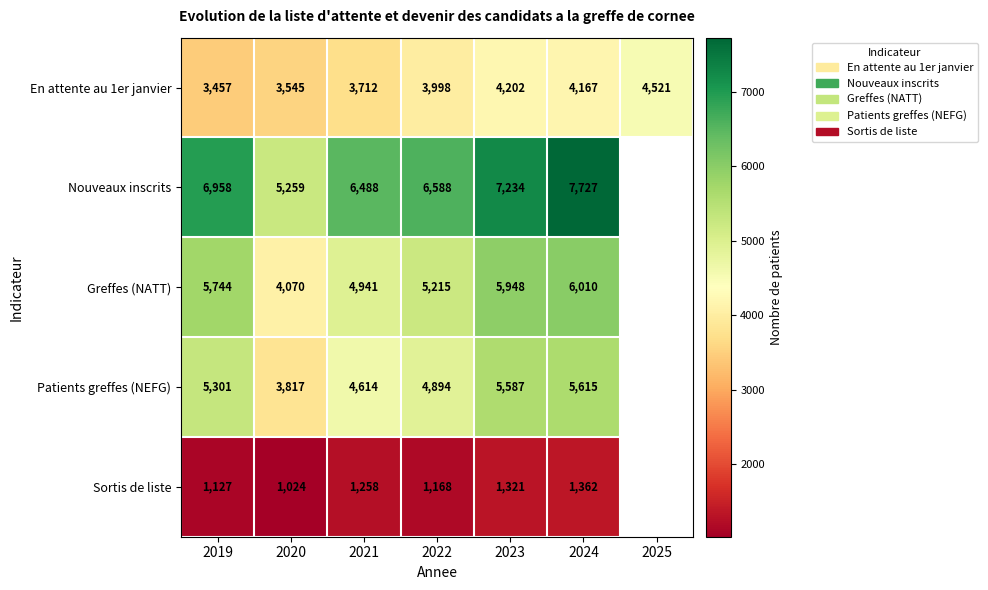

Which category has the lowest value in the En attente au 1er janvier series?

2019